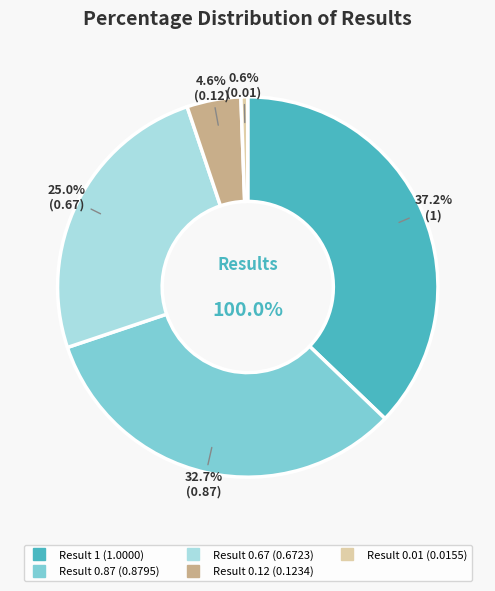

Does 0.01 account for over 50% of the chart?

No